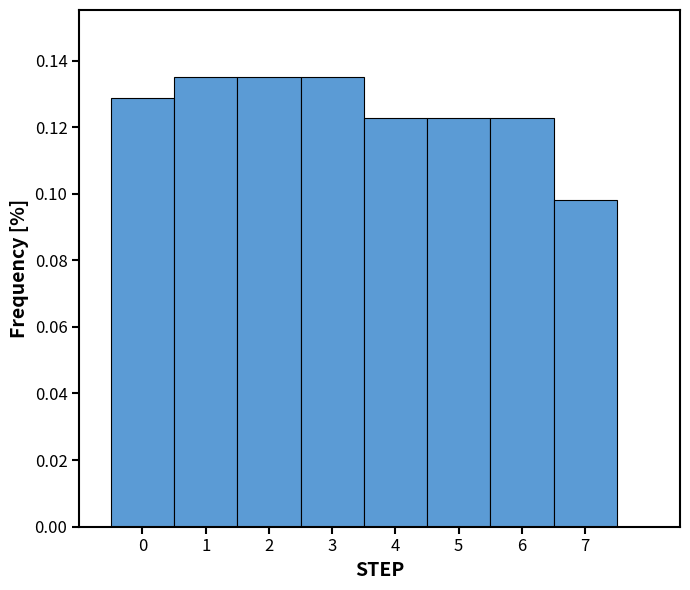

Reading left to right, list every bar in this chart as the range it spans on the x-axis followed by its height. The values are not printed on the chart, so give them approximately, as read against the axis.

-0.5 to 0.5: 0.128
0.5 to 1.5: 0.134
1.5 to 2.5: 0.134
2.5 to 3.5: 0.134
3.5 to 4.5: 0.122
4.5 to 5.5: 0.122
5.5 to 6.5: 0.122
6.5 to 7.5: 0.098